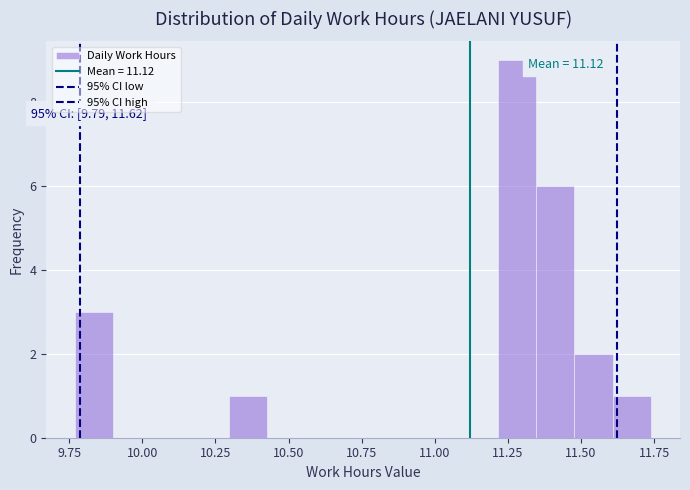

Around what value on the x-axis is the tallest bar? Give the approximate position of its centre, as read against the axis.

11.30